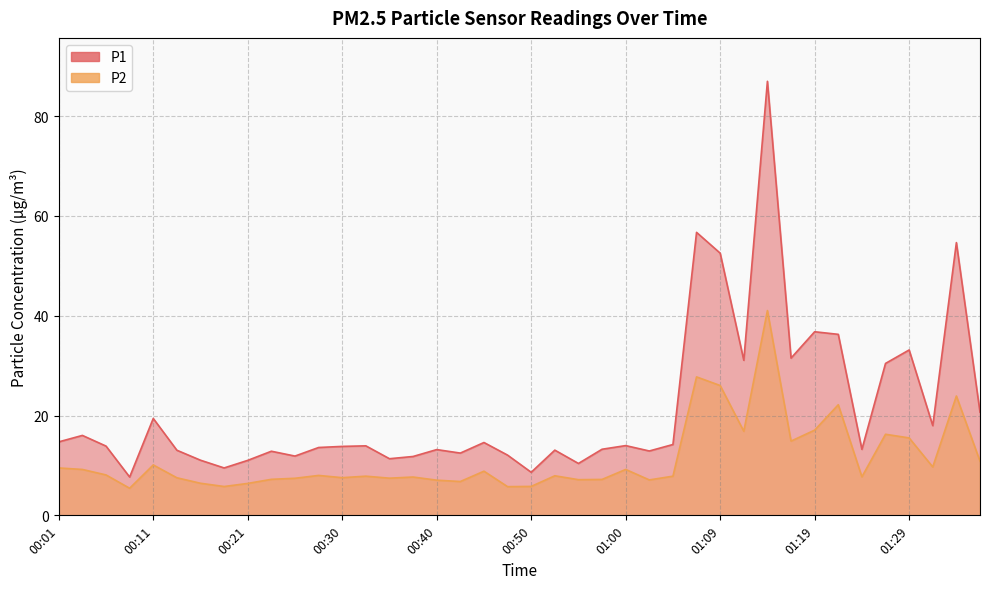

What is the difference between the maximum and minimum values in the P1 series?

79.3